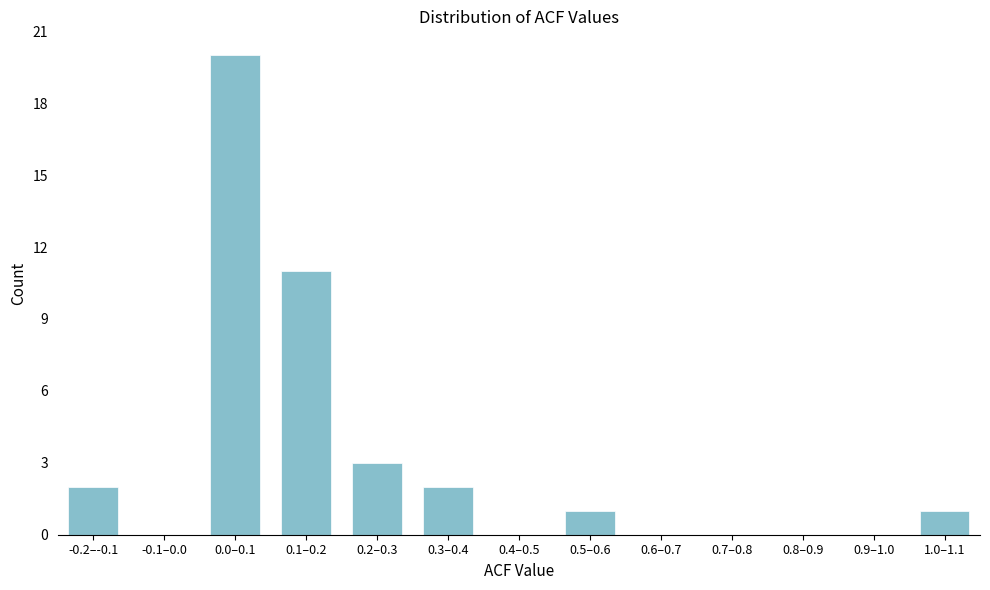

Reading left to right, what are all the values shown in this chart?

-0.2–-0.1=2	-0.1–0.0=0	0.0–0.1=20	0.1–0.2=11	0.2–0.3=3	0.3–0.4=2	0.4–0.5=0	0.5–0.6=1	0.6–0.7=0	0.7–0.8=0	0.8–0.9=0	0.9–1.0=0	1.0–1.1=1